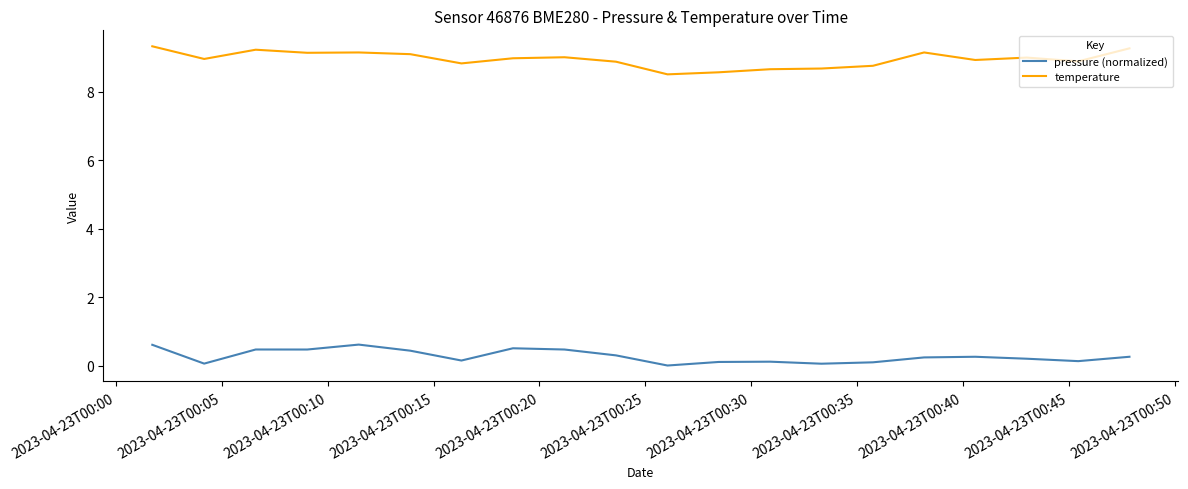

What is the average value of the temperature series?

9.0